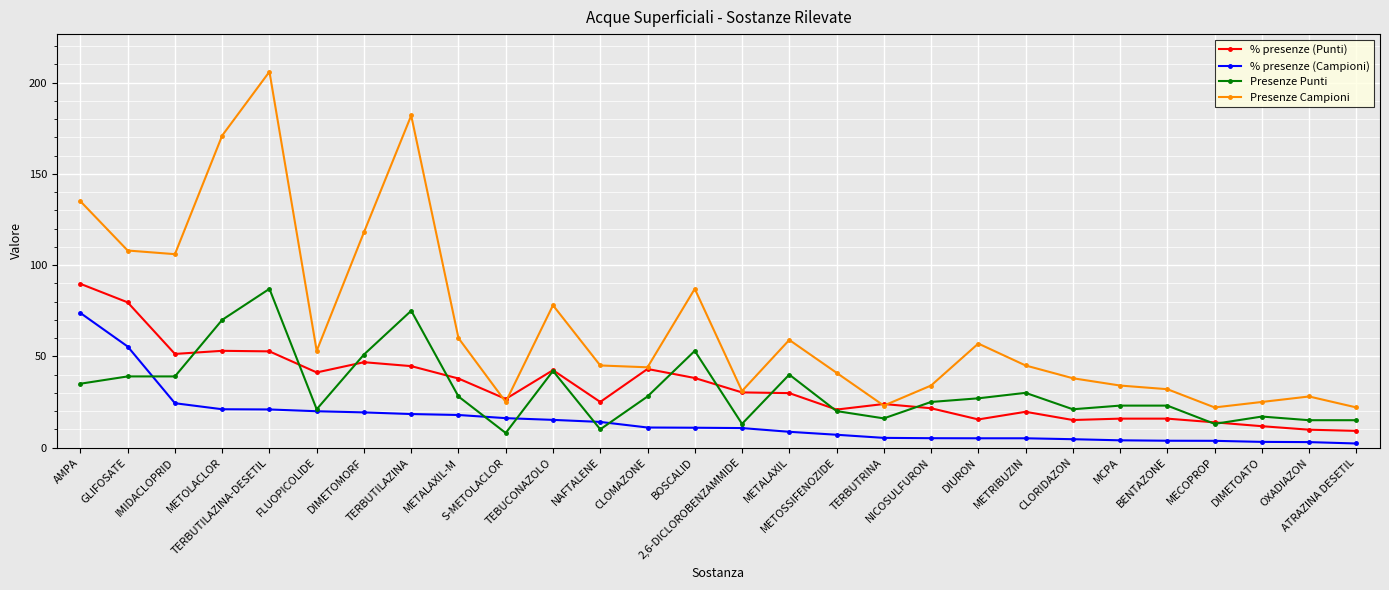

At which label does % presenze (Punti) first exceed 29?

AMPA